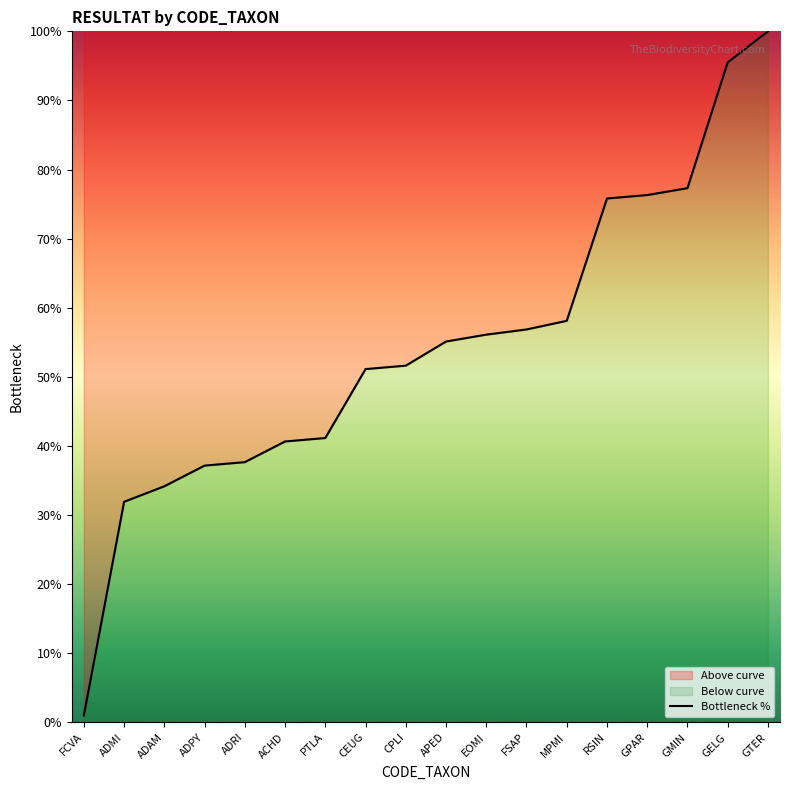

Which label corresponds to the largest value in the chart?

GTER